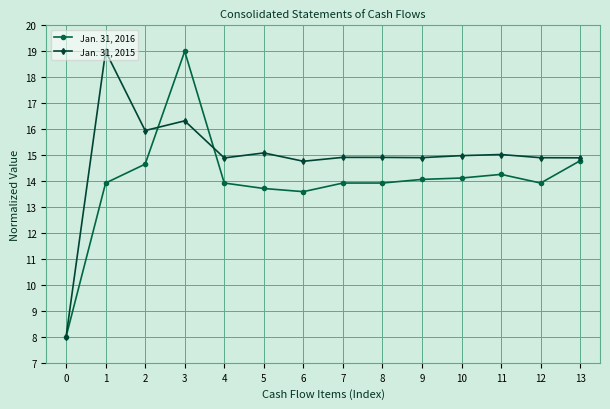

Rank the series at 5 from lowest to highest value.

Jan. 31, 2016, Jan. 31, 2015